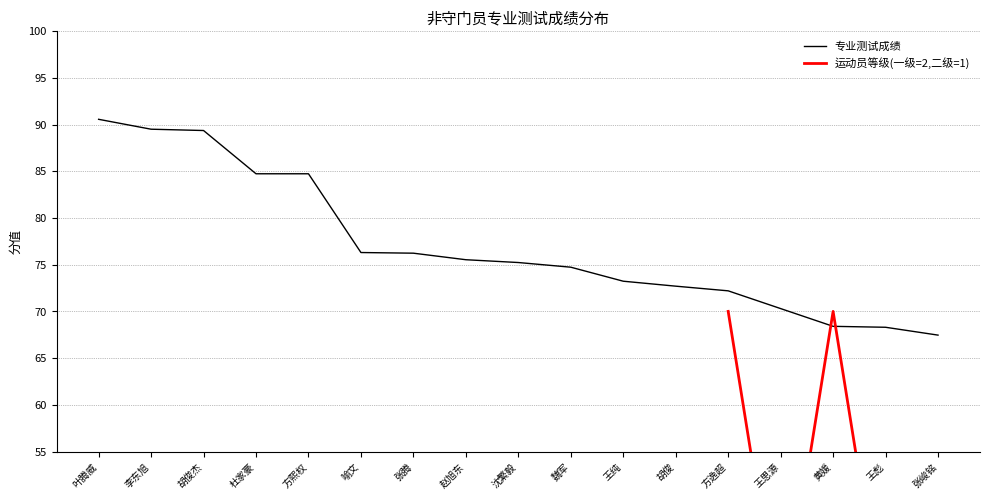

Where is the data nearest to the value 79?

喻文